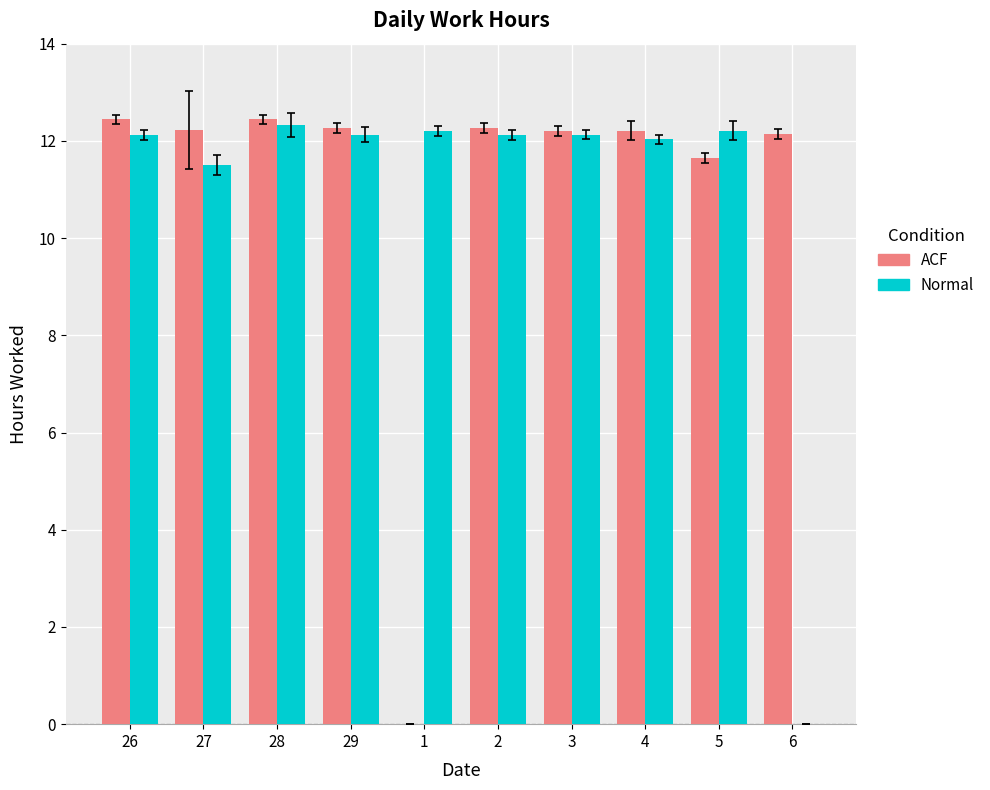

Is the value of Normal at 27 greater than the value of ACF at 2?

No